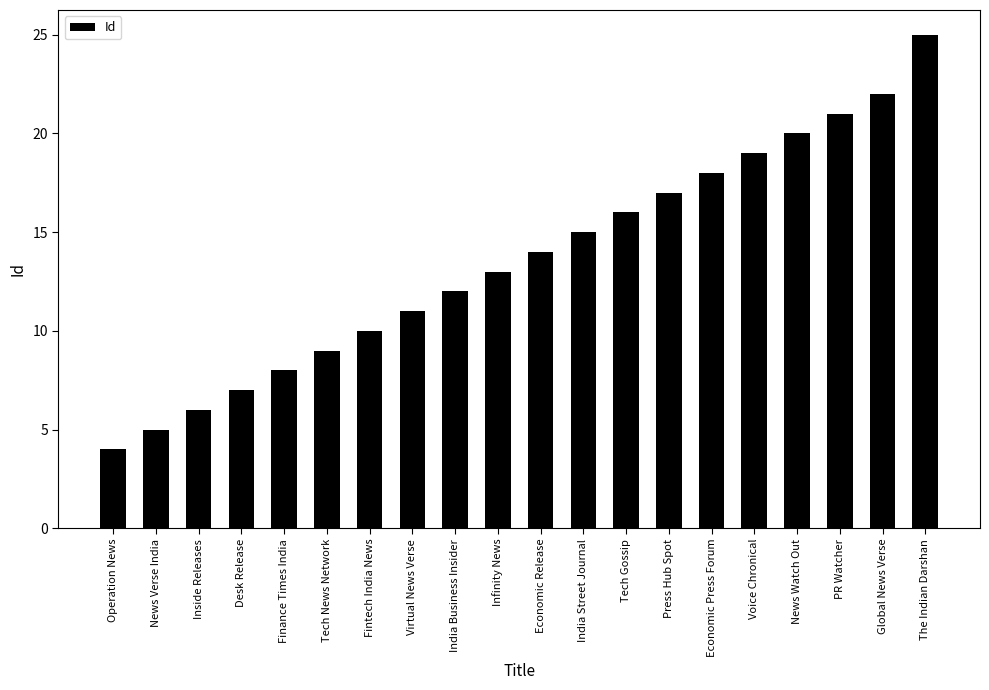

What is the change in value from Virtual News Verse to Global News Verse?

+11